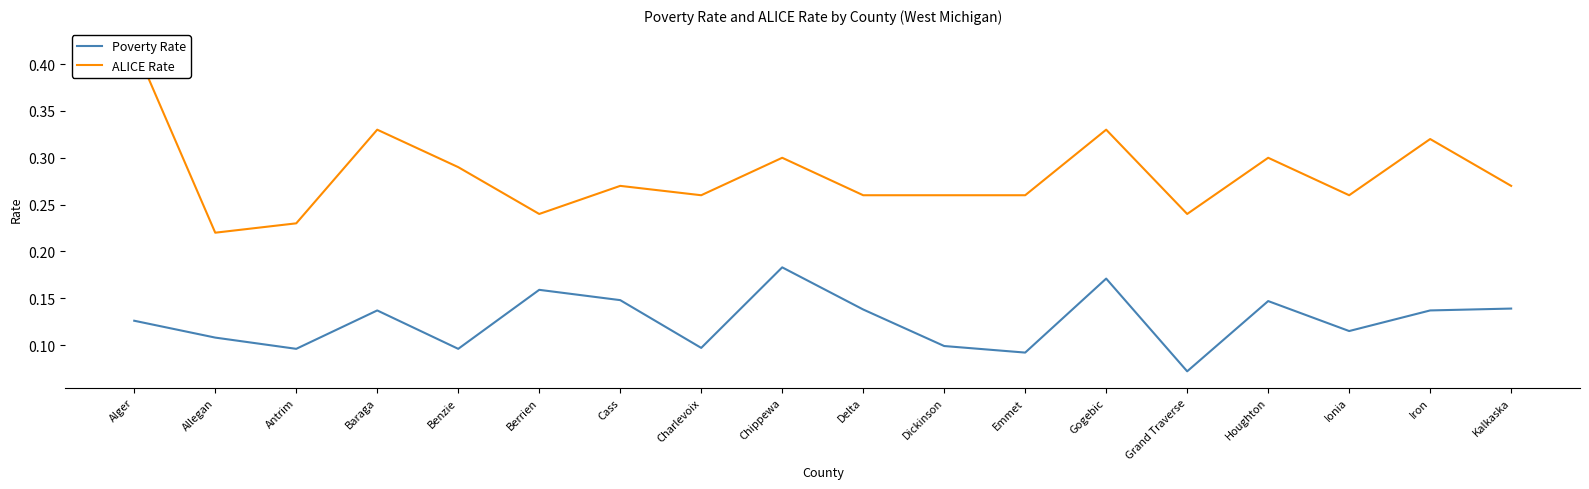

How many lines are shown in the chart?

2